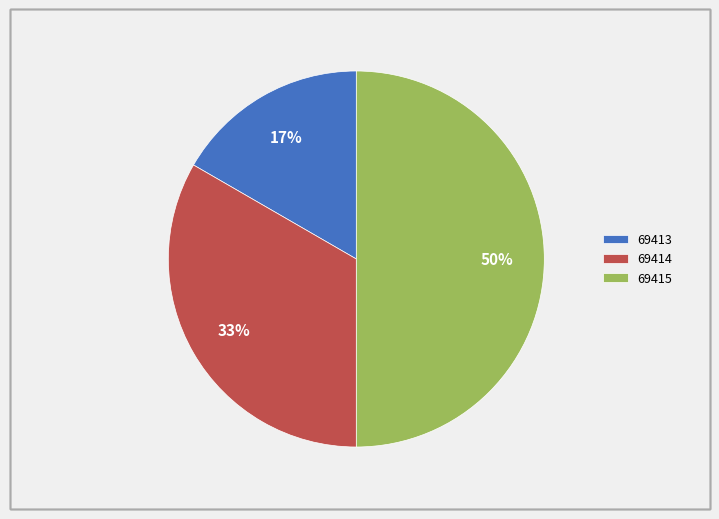

Approximately how many times larger is the value at 69414 compared to 69415?

0.7